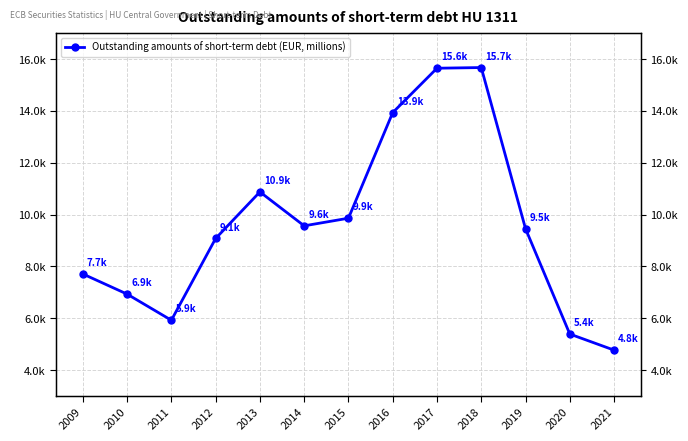

What is the value of the 3rd point from the left?

5922.9